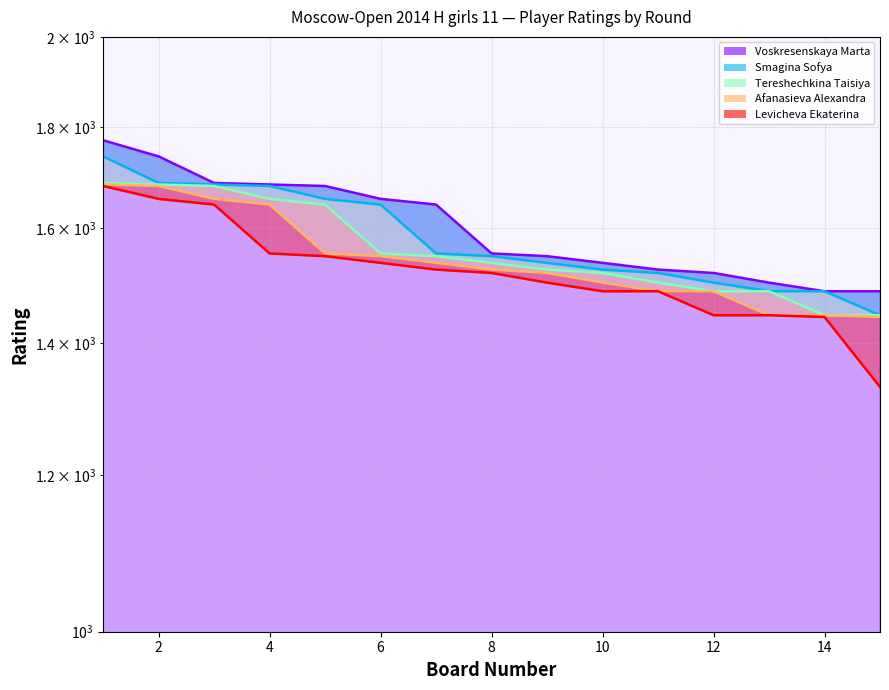

The Afanasieva Alexandra series shows 1446 at 13. True or false?

True